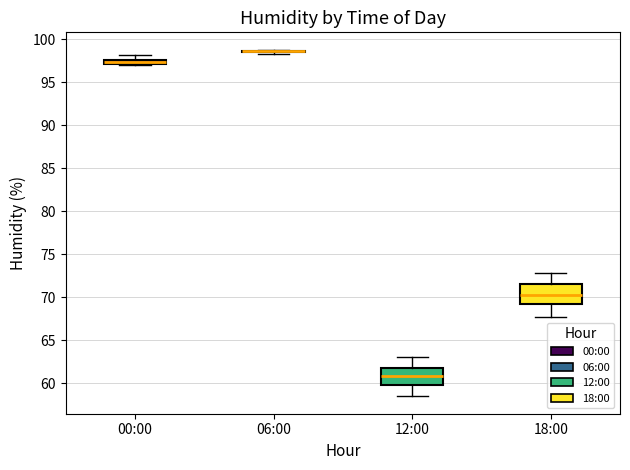

Where is the lower edge of the box for 18:00 on the y-axis? The values are not printed on the chart, so give them approximately, as read against the axis.

69.0